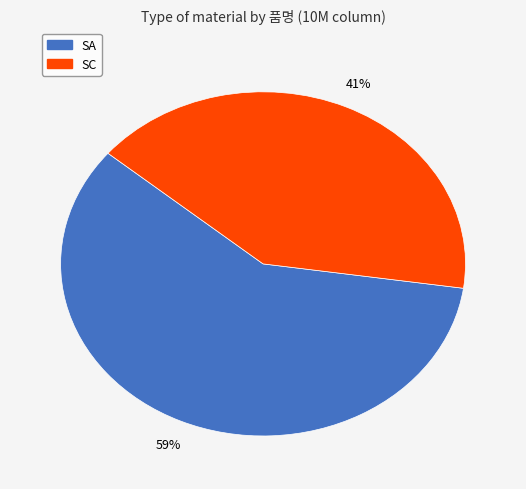

Does any single category account for the majority?

Yes